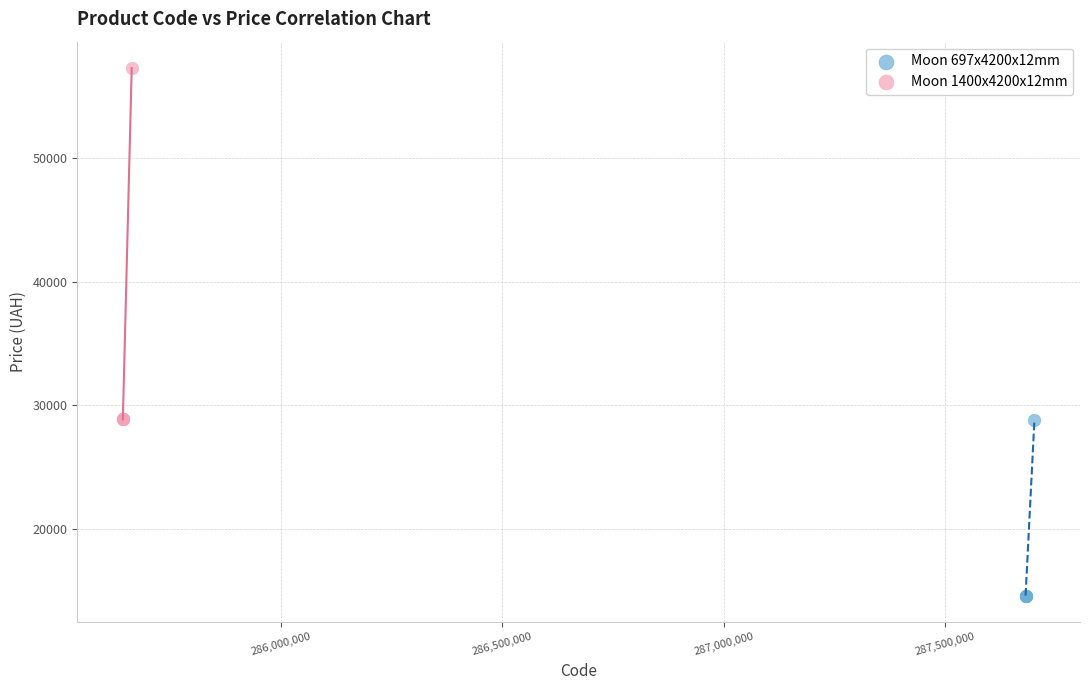

Which series reaches the minimum Y coordinate?

Moon 697x4200x12mm